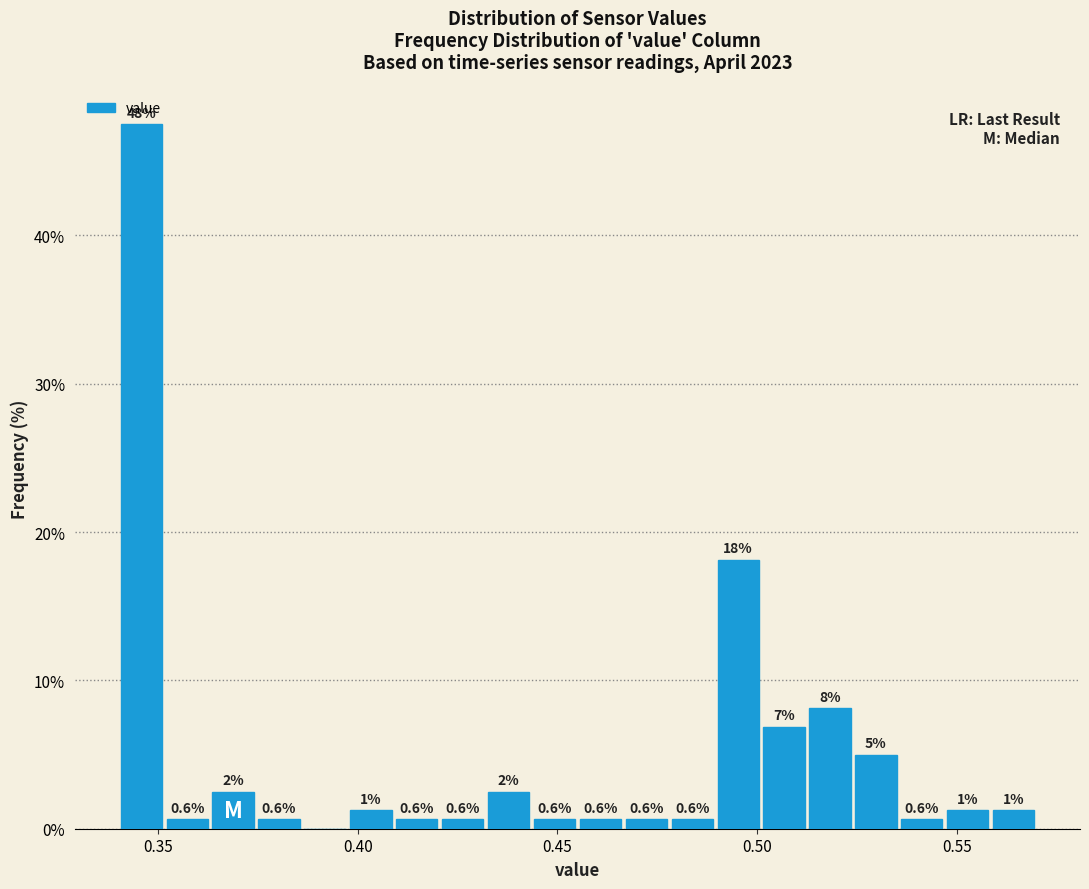

Around what value on the x-axis is the tallest bar? Give the approximate position of its centre, as read against the axis.

0.345